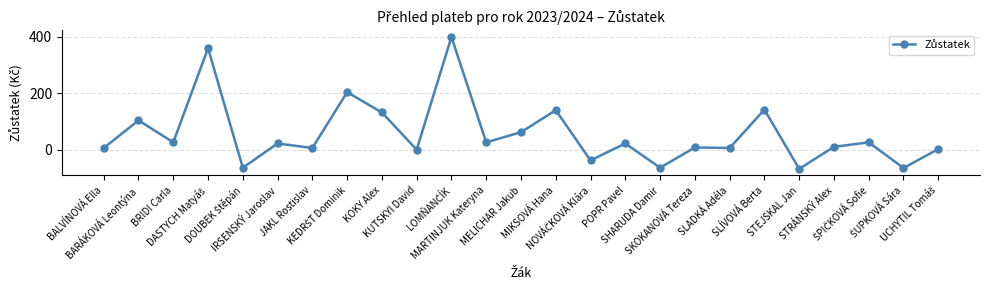

What is the difference between the maximum and minimum values?

468